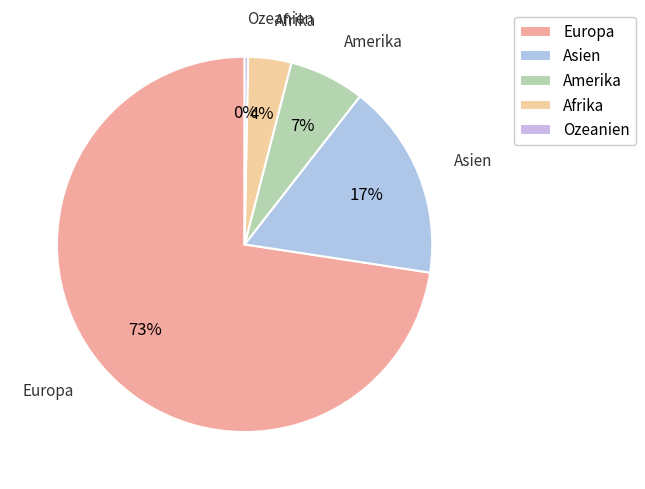

Rank the categories by value from highest to lowest.

Europa, Asien, Amerika, Afrika, Ozeanien